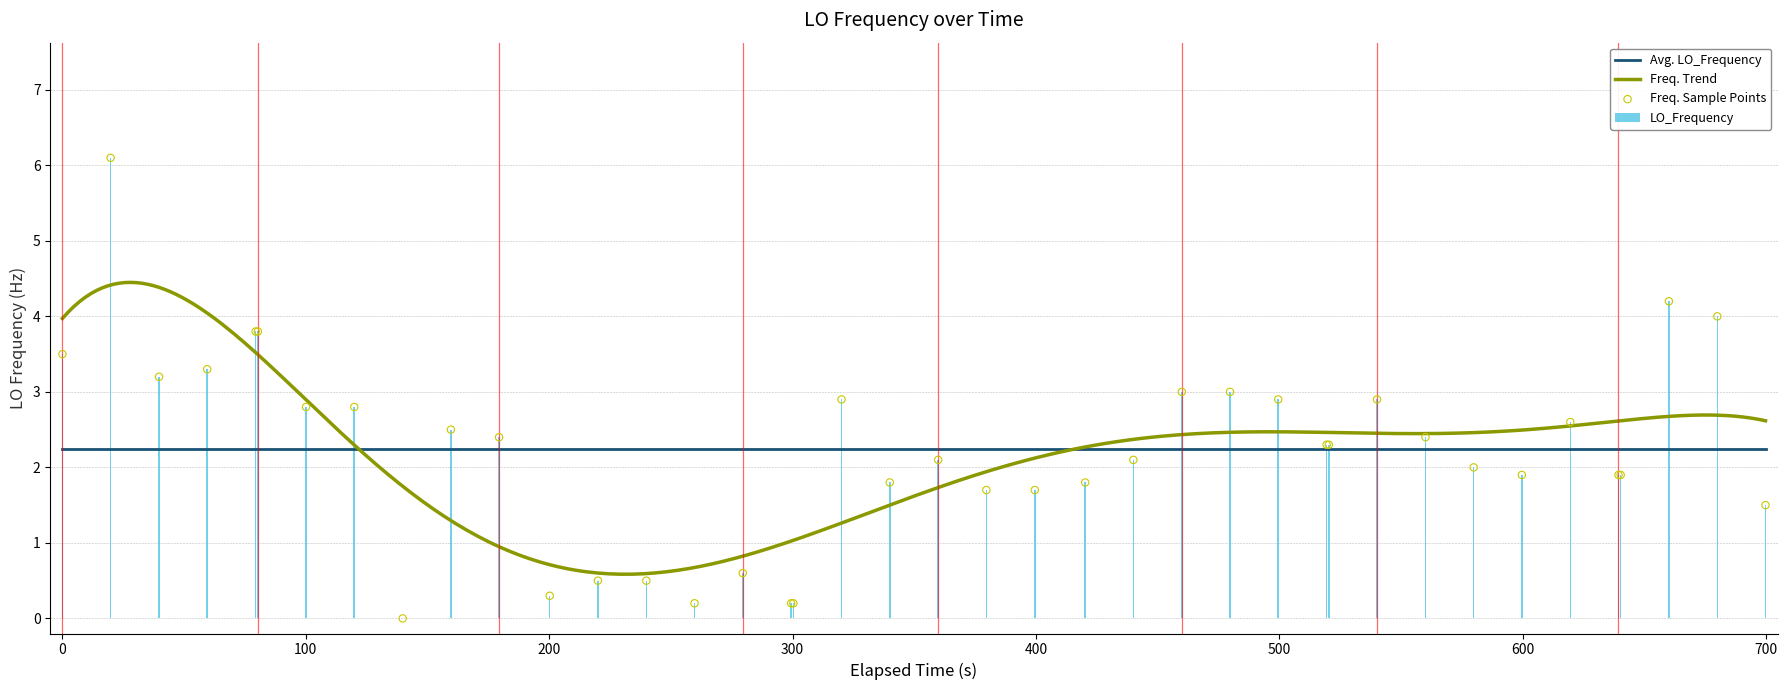

What is the maximum value for LO_Frequency?

6.1